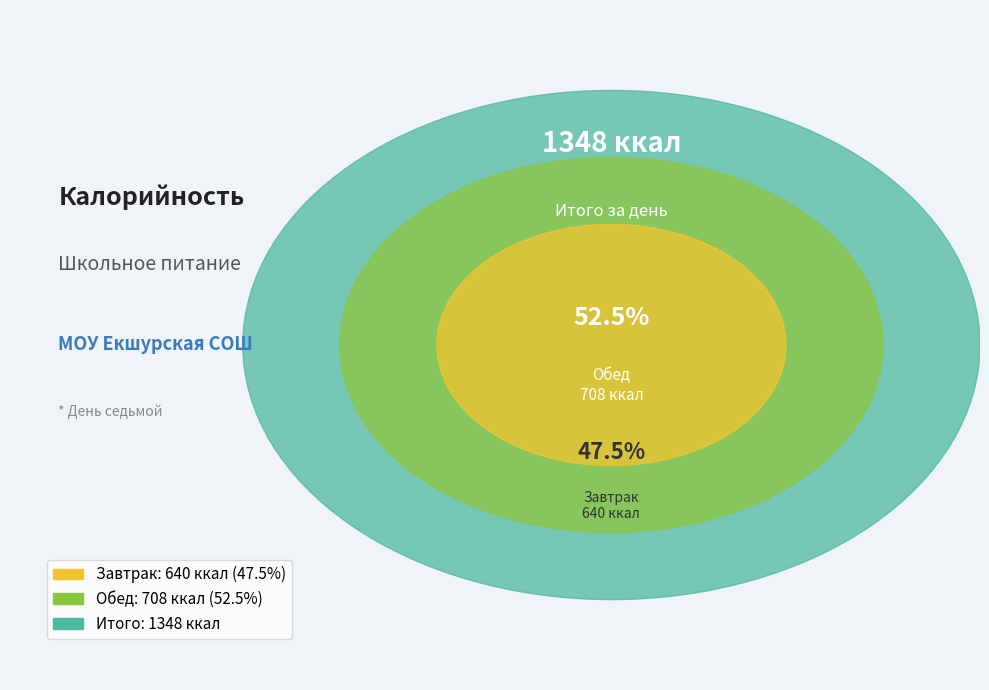

To the nearest percent, what is the average slice percentage?

50%